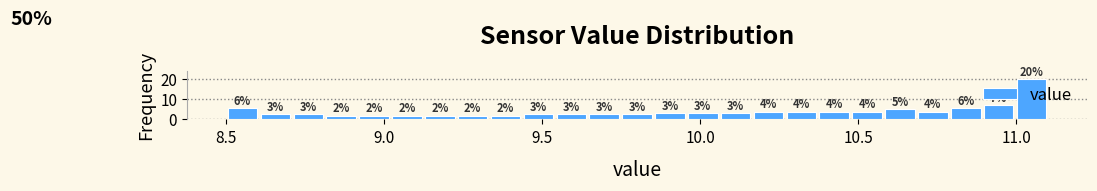

Read against the x-axis, roughly where is the centre of the tallest bar?

11.05